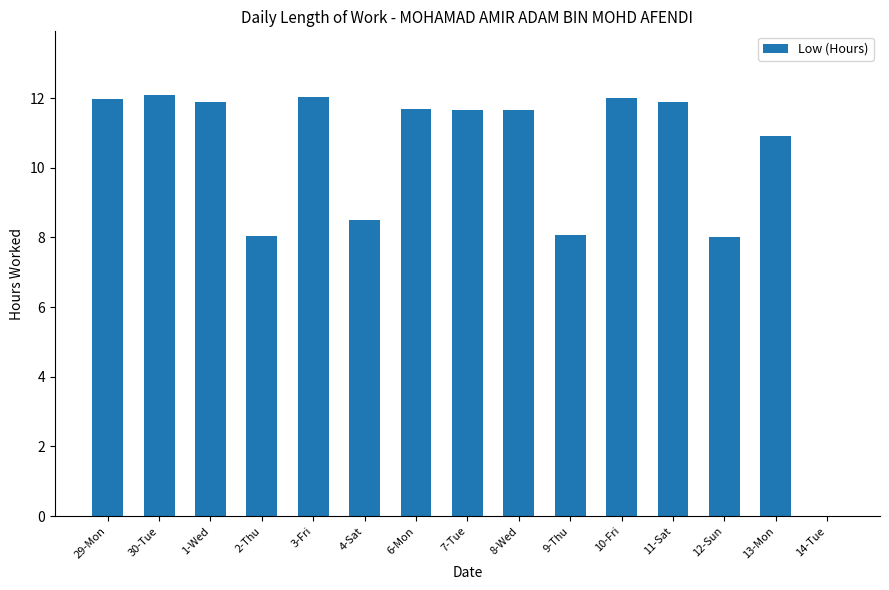

What value does the data have at 30-Tue?

12.1